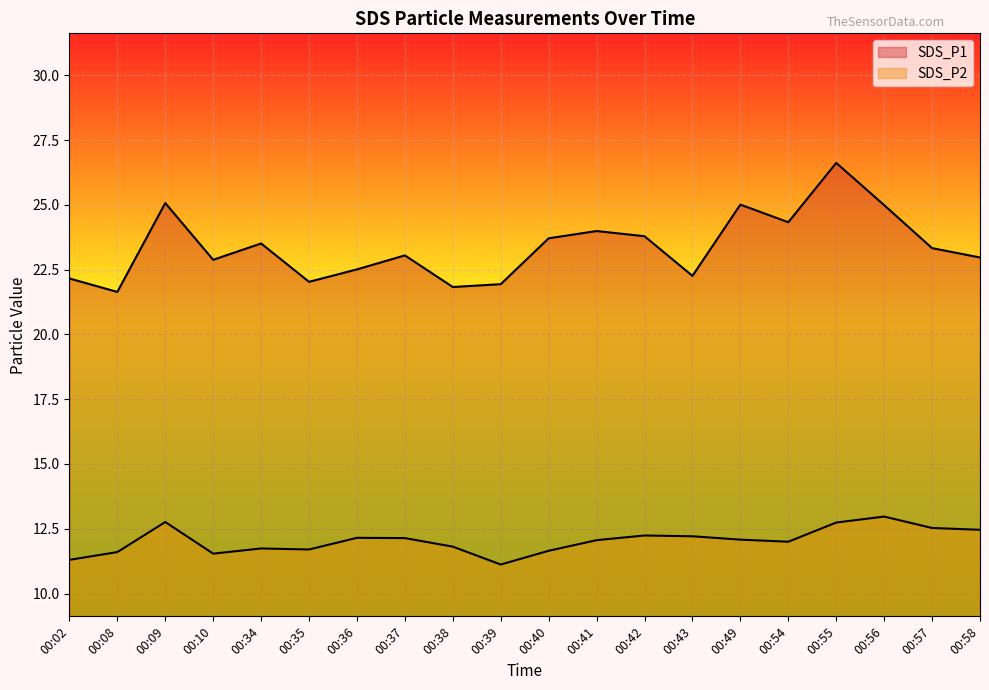

What is the difference between the SDS_P1 values at 00:38 and 00:49?

3.2